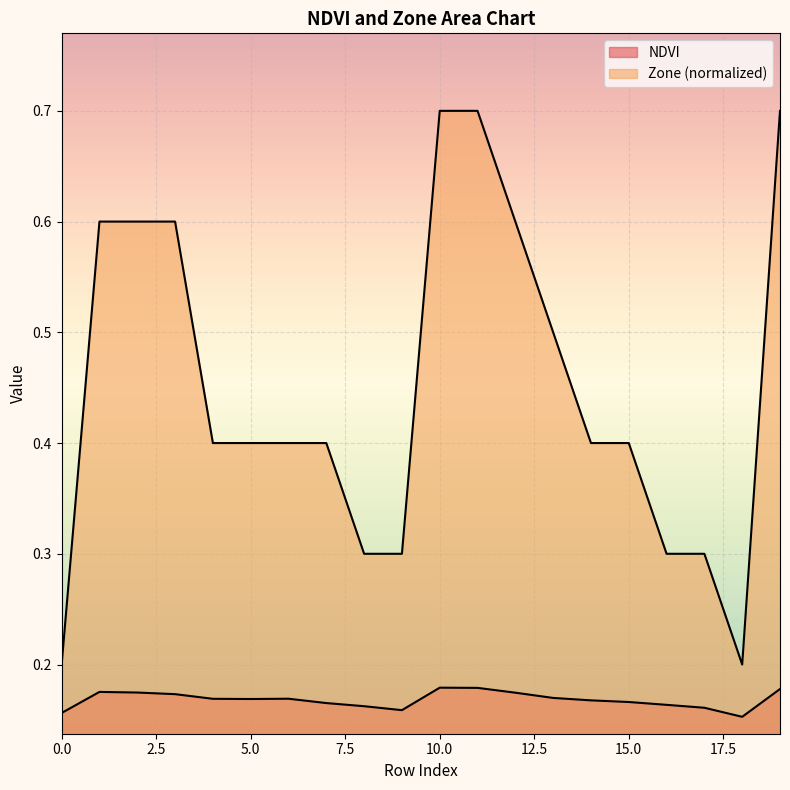

List the series in order of their overall mean, highest first.

Zone, NDVI